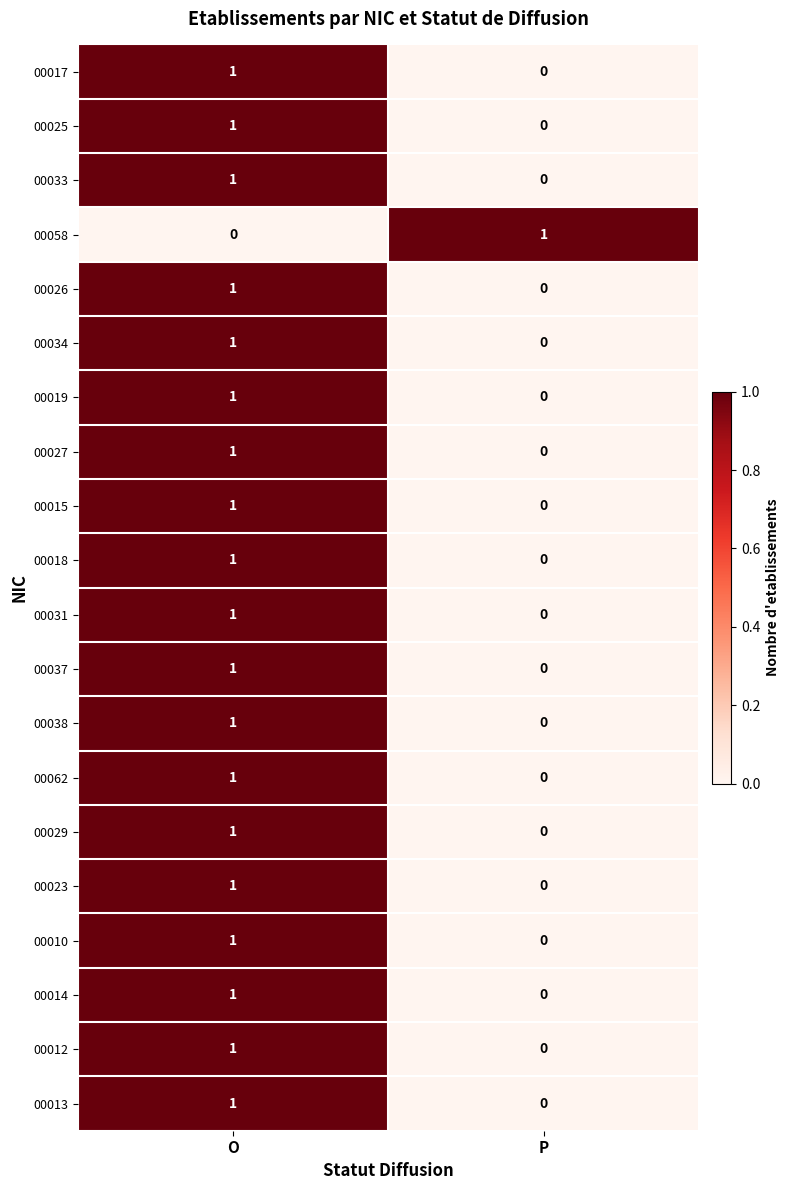

At which category is the sum across all series the highest?

O